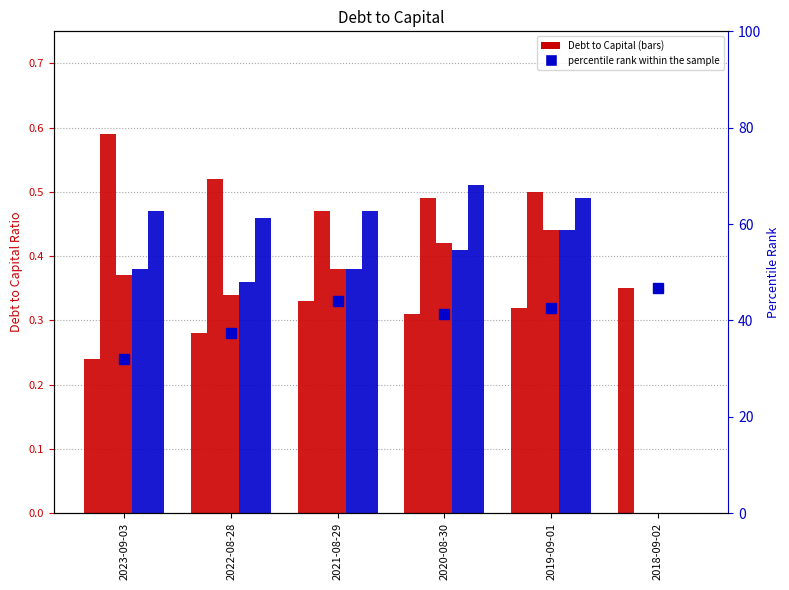

True or false: Consumer Staples has a value of 0.5 at 2023-09-03.

True